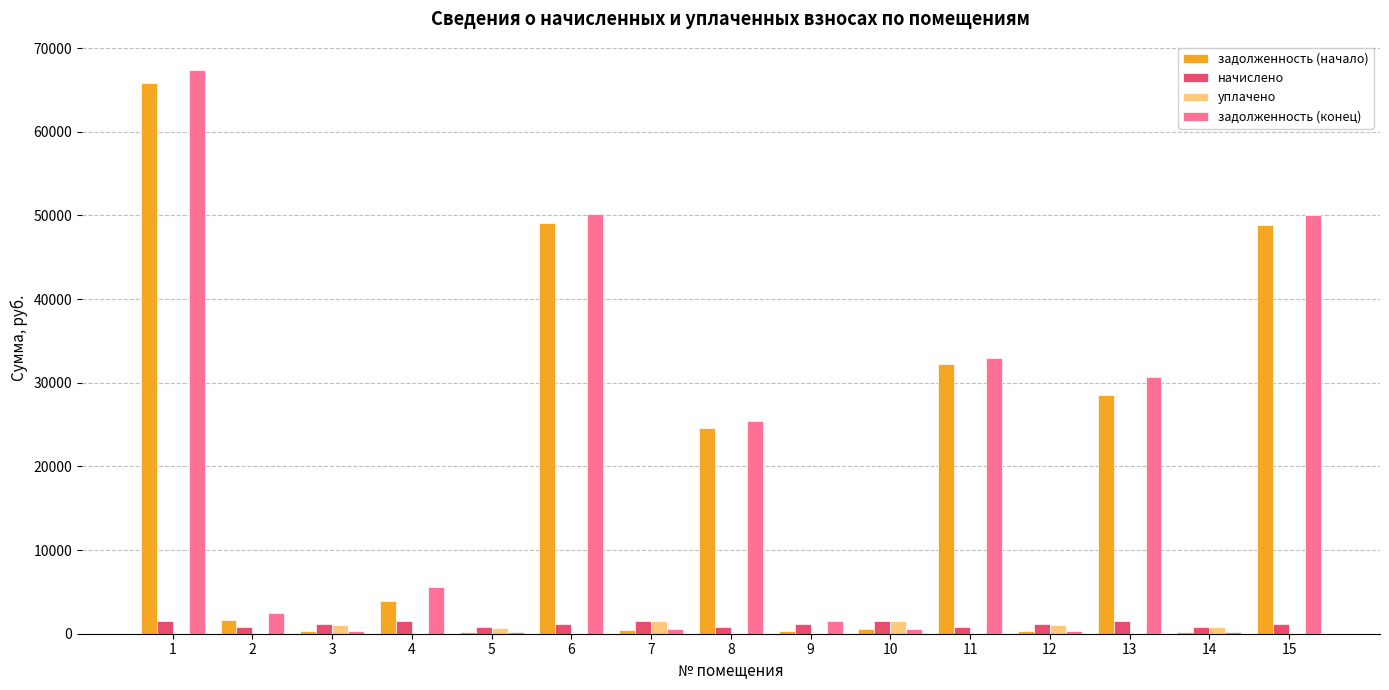

What is the maximum value for начислено?

1573.5